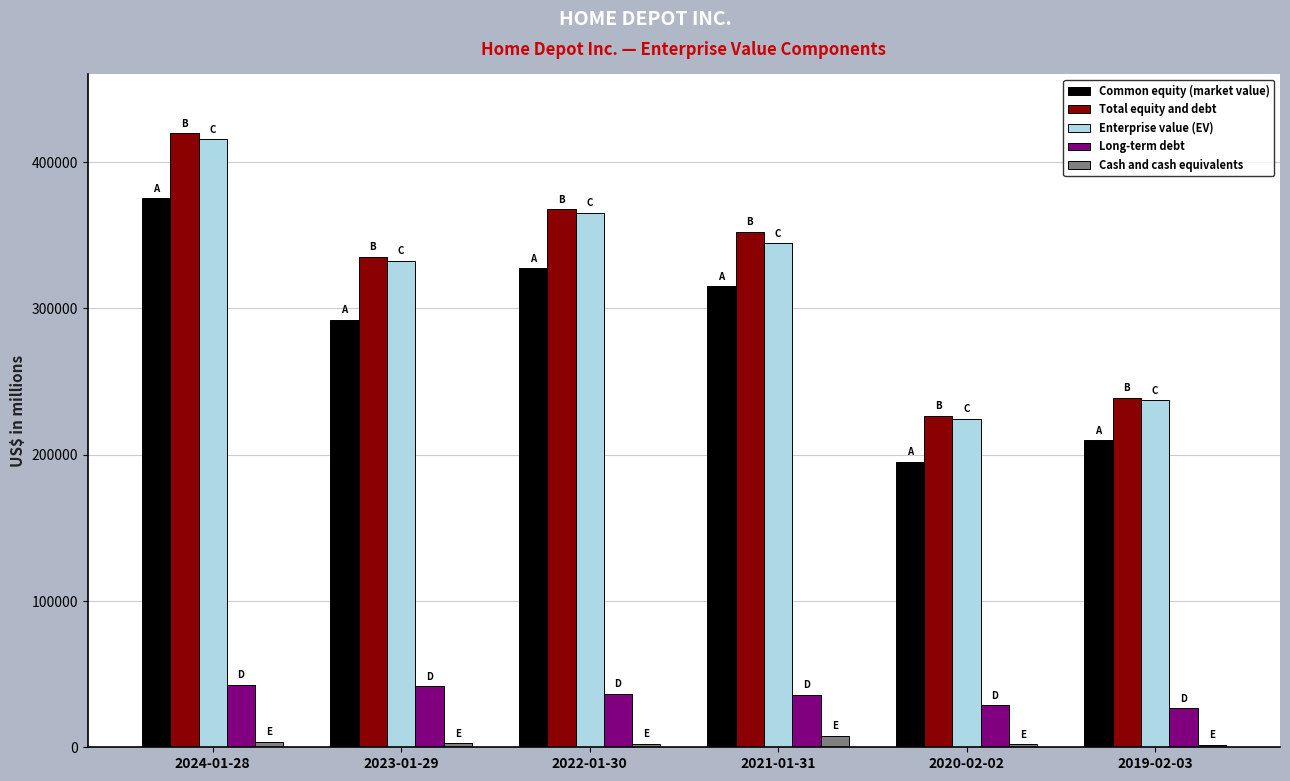

List the series in order of their peak value, lowest first.

Cash and cash equivalents, Long-term debt, Common equity (market value), Enterprise value (EV), Total equity and debt